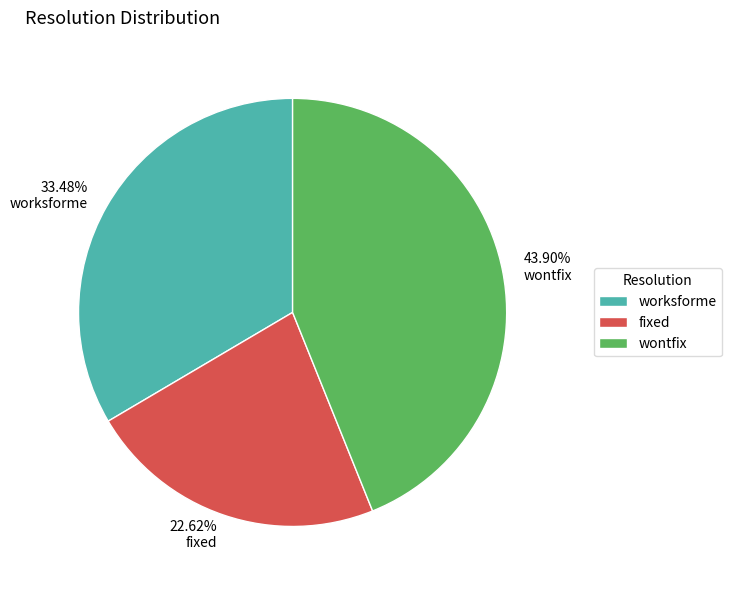

What is the smallest slice in the pie chart?

fixed